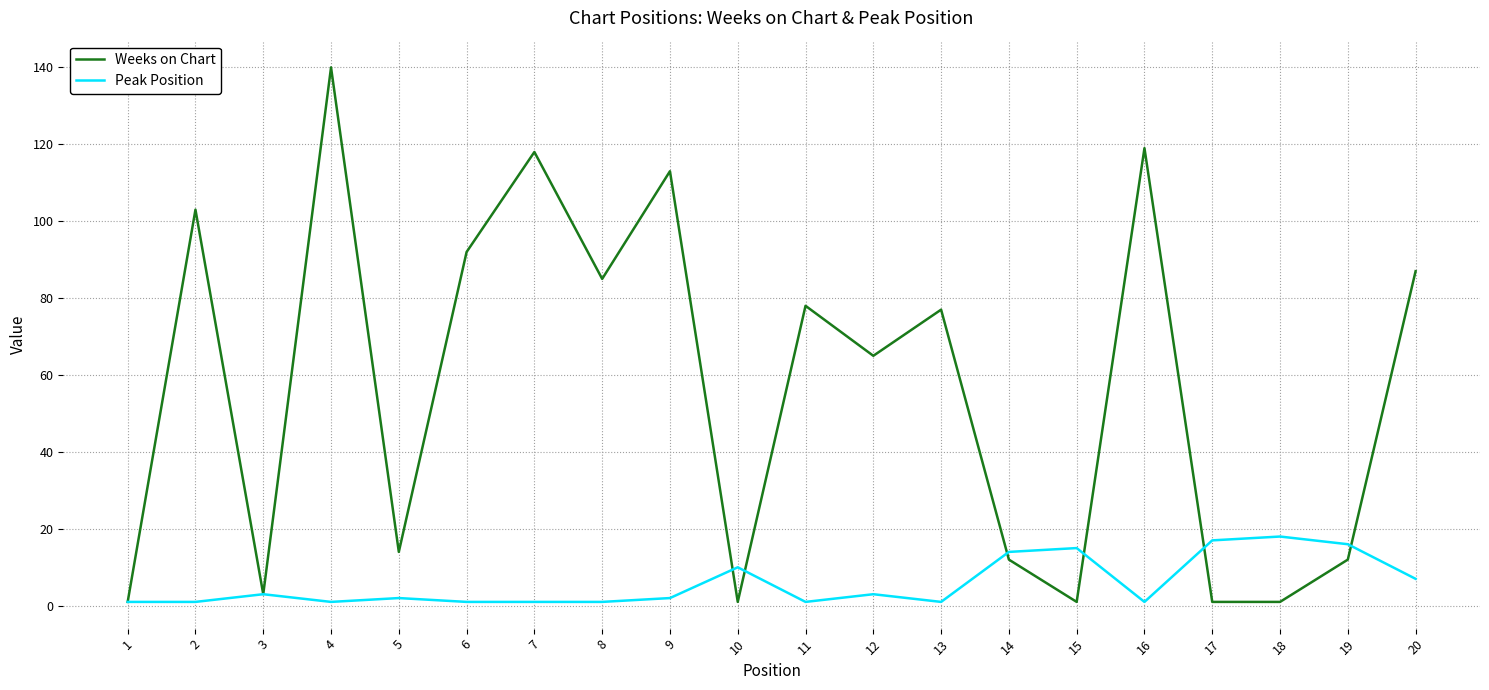

Does the chart have visible grid lines?

Yes